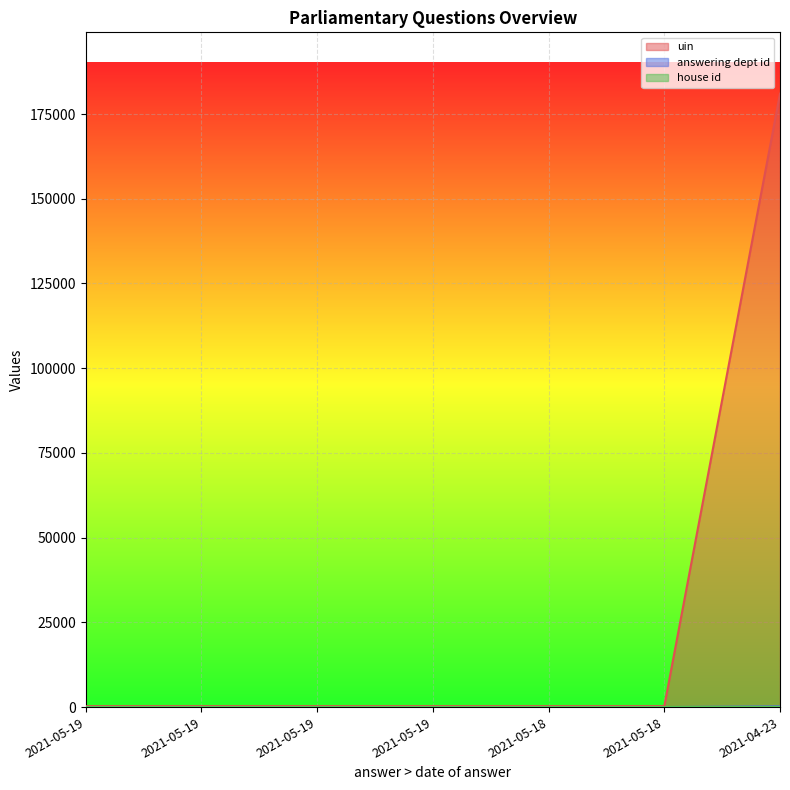

Count the number of data series in this chart.

3